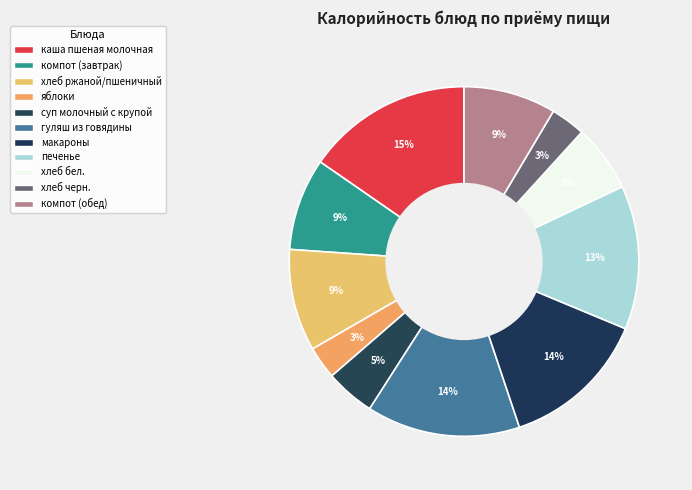

Rank the categories by value from highest to lowest.

каша пшеная молочная, гуляш из говядины, макароны, печенье, хлеб ржаной/пшеничный, компот (завтрак), компот (обед), хлеб бел., суп молочный с крупой, хлеб черн., яблоки